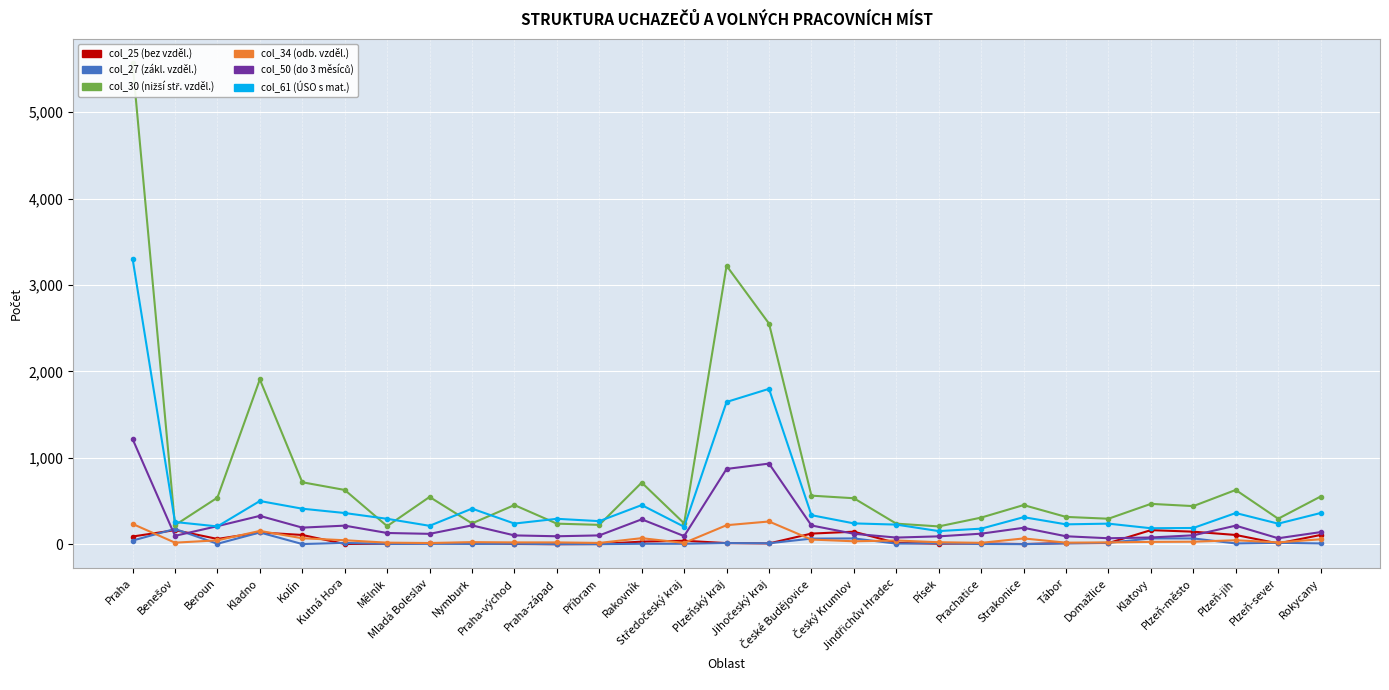

Is it true that col_50 equals 192 at Kolín?

True